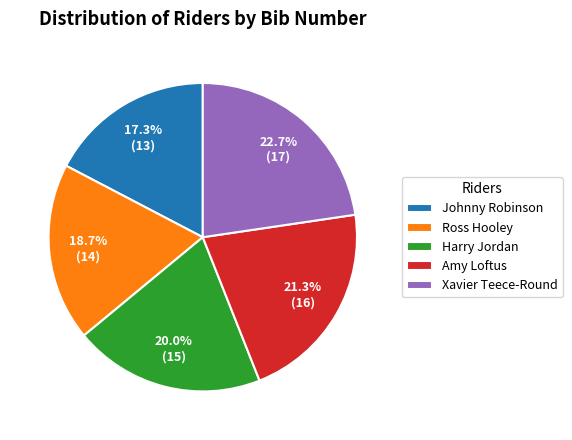

Do Johnny Robinson and Xavier Teece-Round together represent more than half of the pie?

No